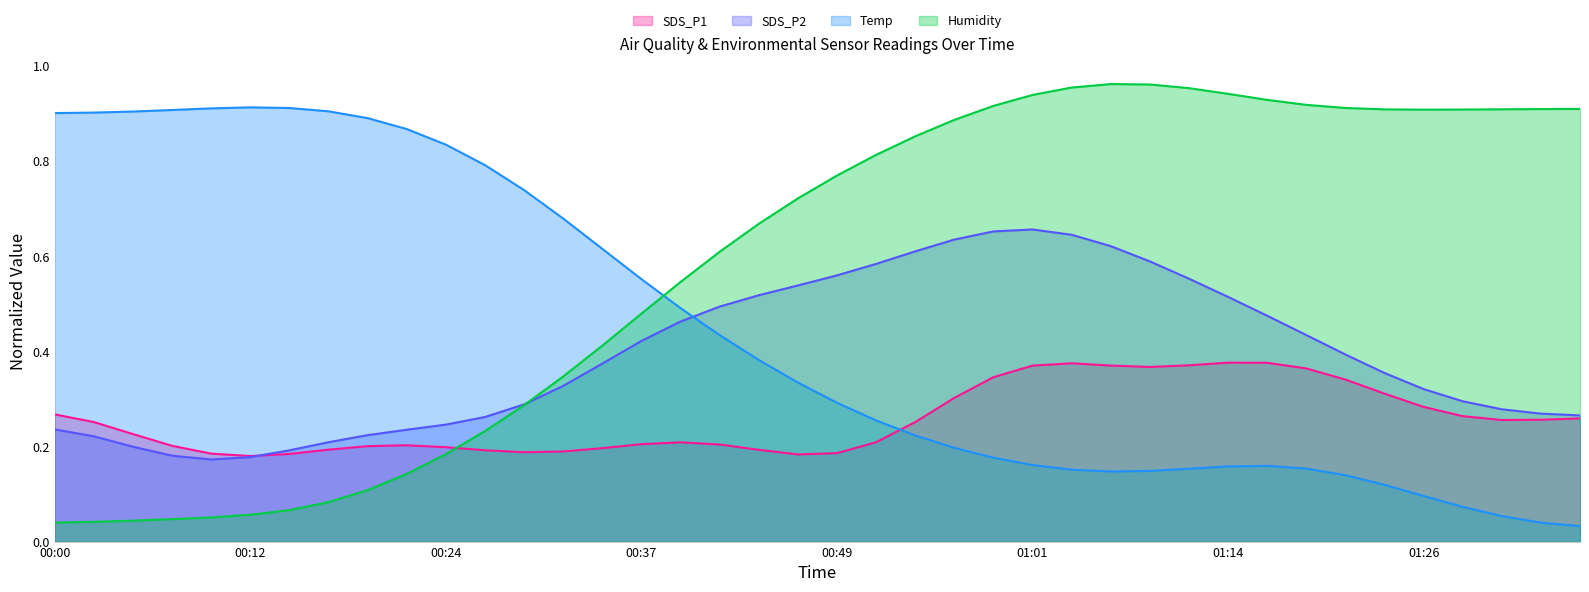

How many lines are shown in the chart?

4